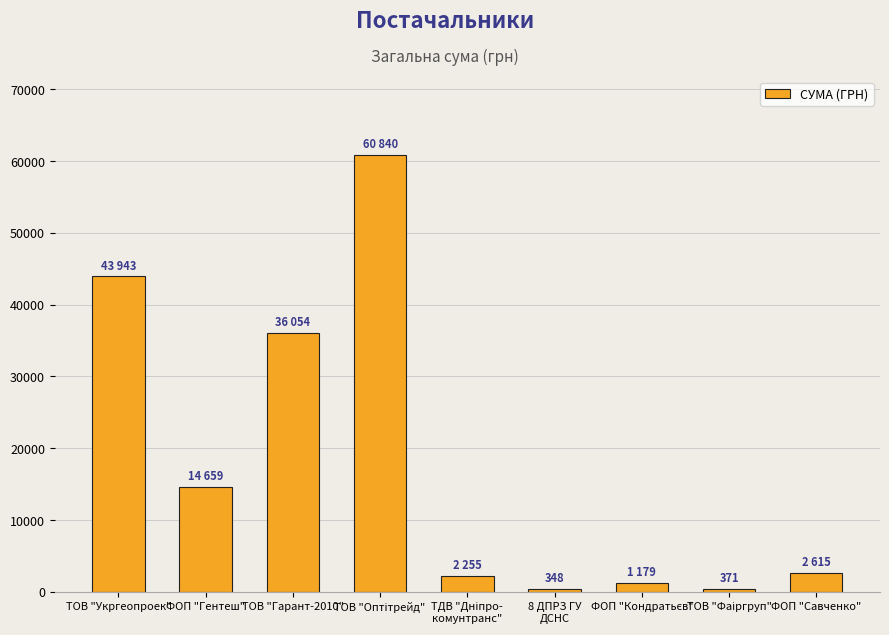

What is the change in value from ТОВ "Укргеопроек" to ФОП "Гентеш"?

-29284.4